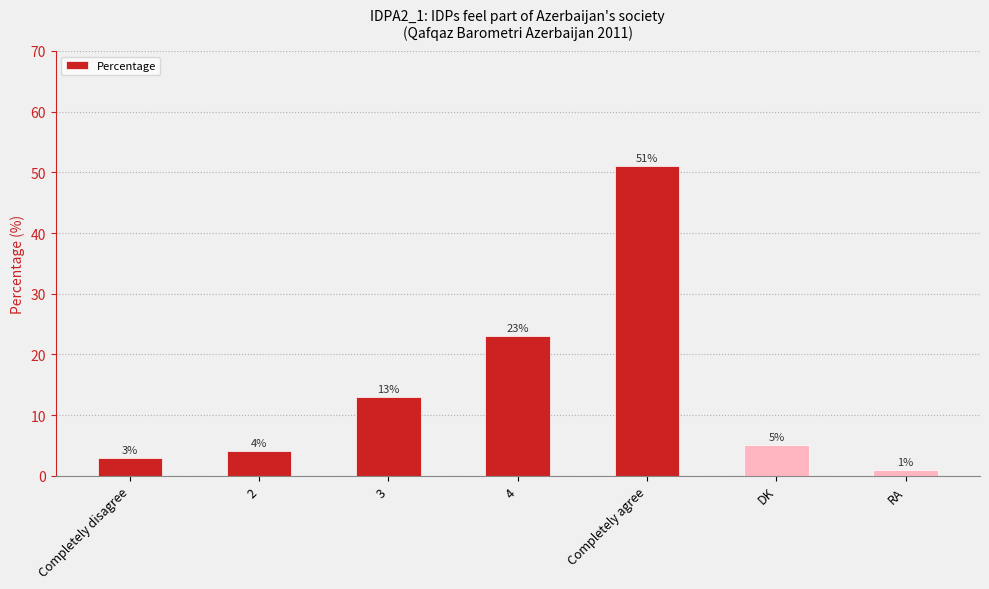

How many bars are there in total?

7